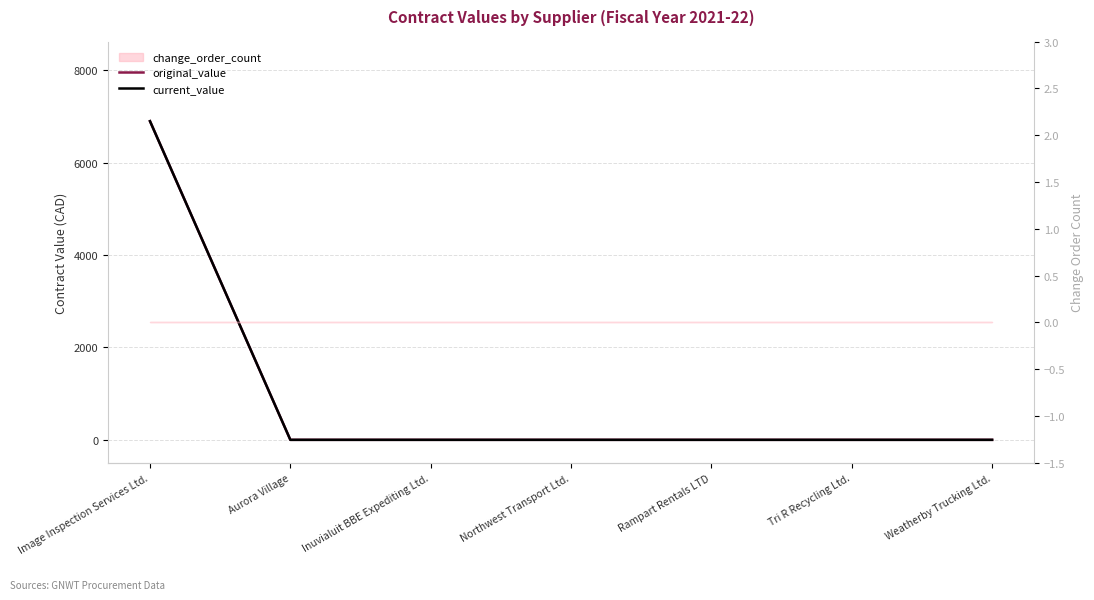

Between Image Inspection Services Ltd. and Tri R Recycling Ltd., which series saw the biggest shift?

original_value